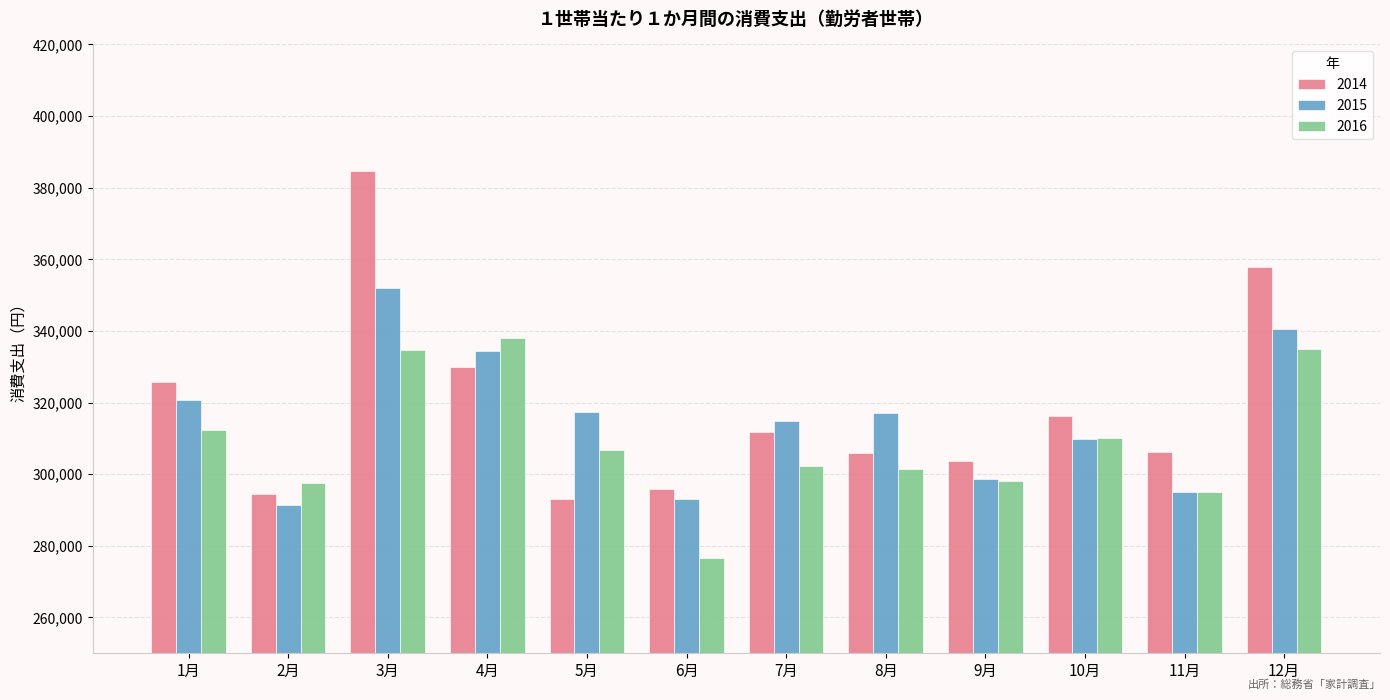

Rank the series by their maximum value, from highest to lowest.

2014, 2015, 2016